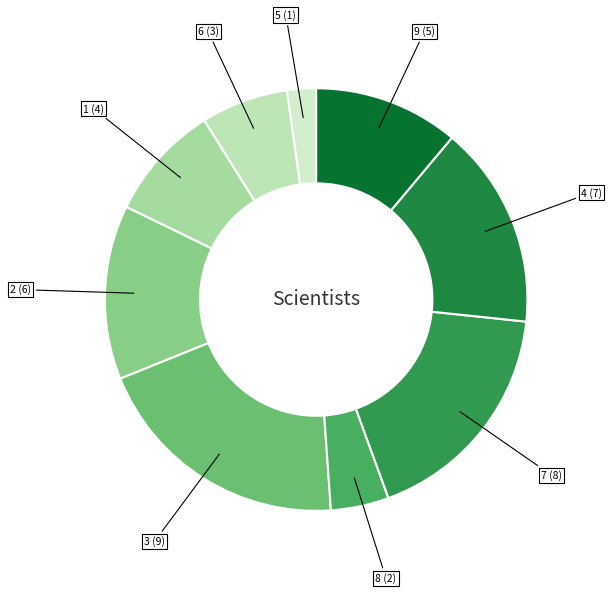

How many slices are in this pie chart?

9